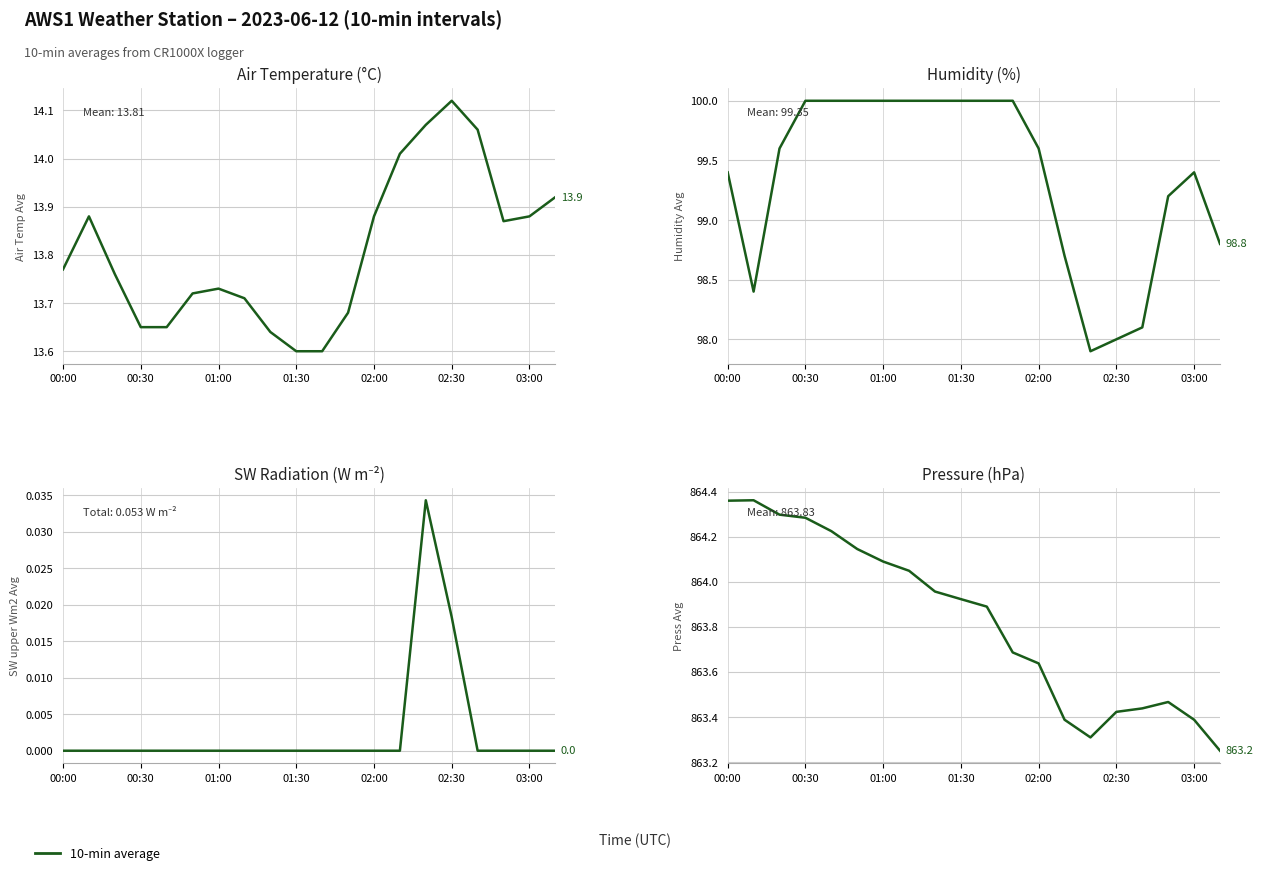

At how many categories does at least one series exceed 626?

20